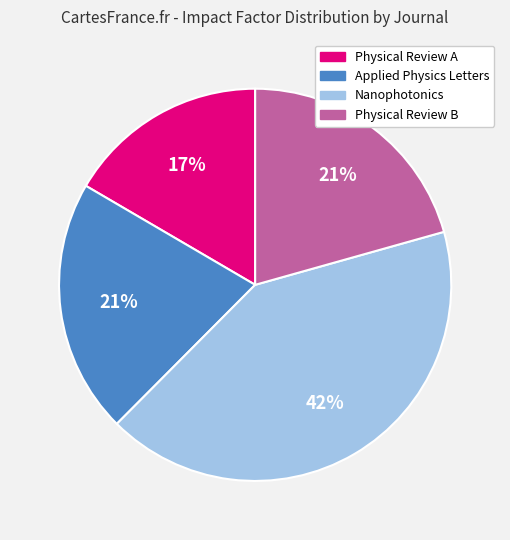

The Physical Review B slice represents 21% of the pie. True or false?

True